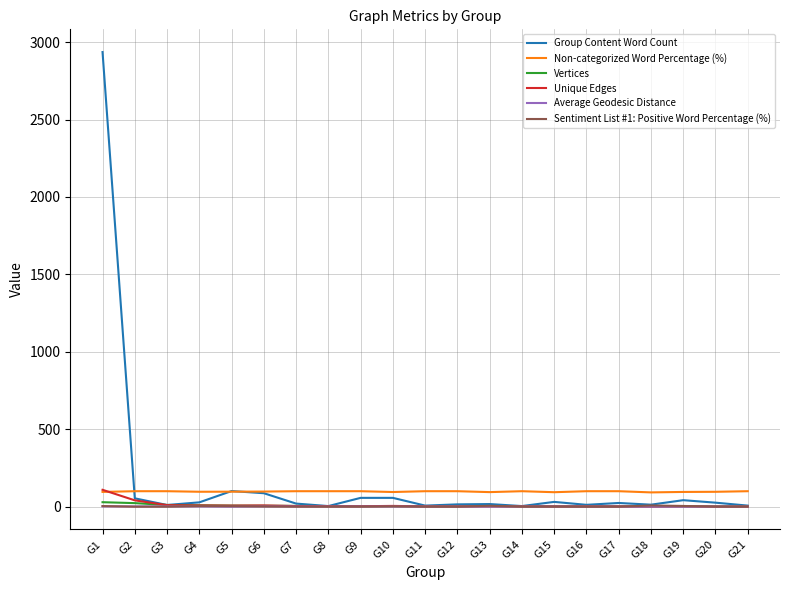

What is the average value of the Non-categorized Word Percentage (%) series?

97.7